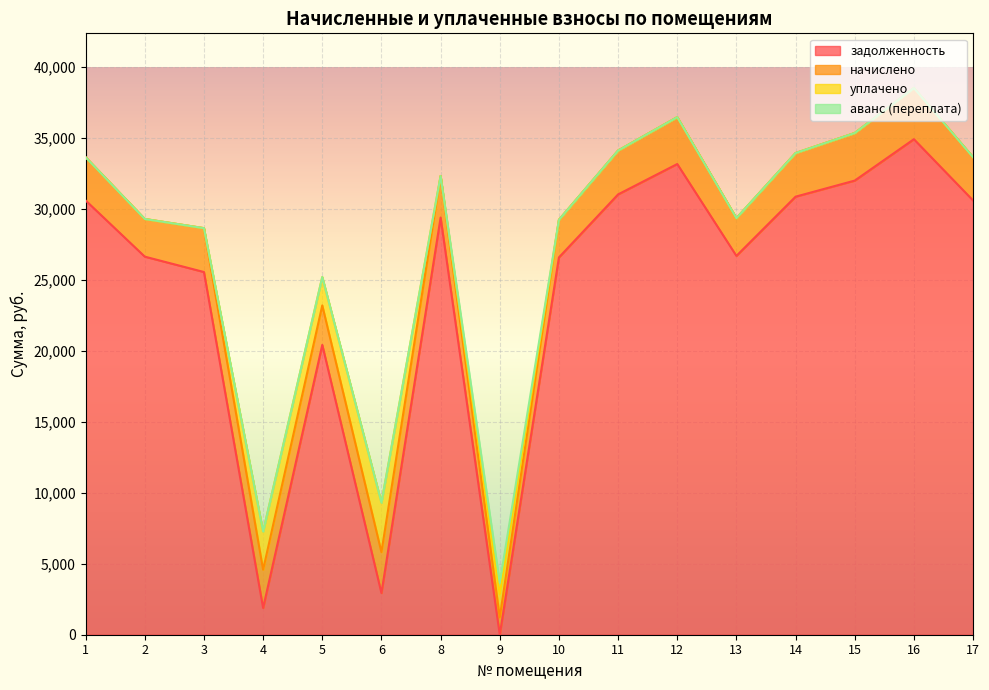

Where is the first local maximum for задолженность?

5